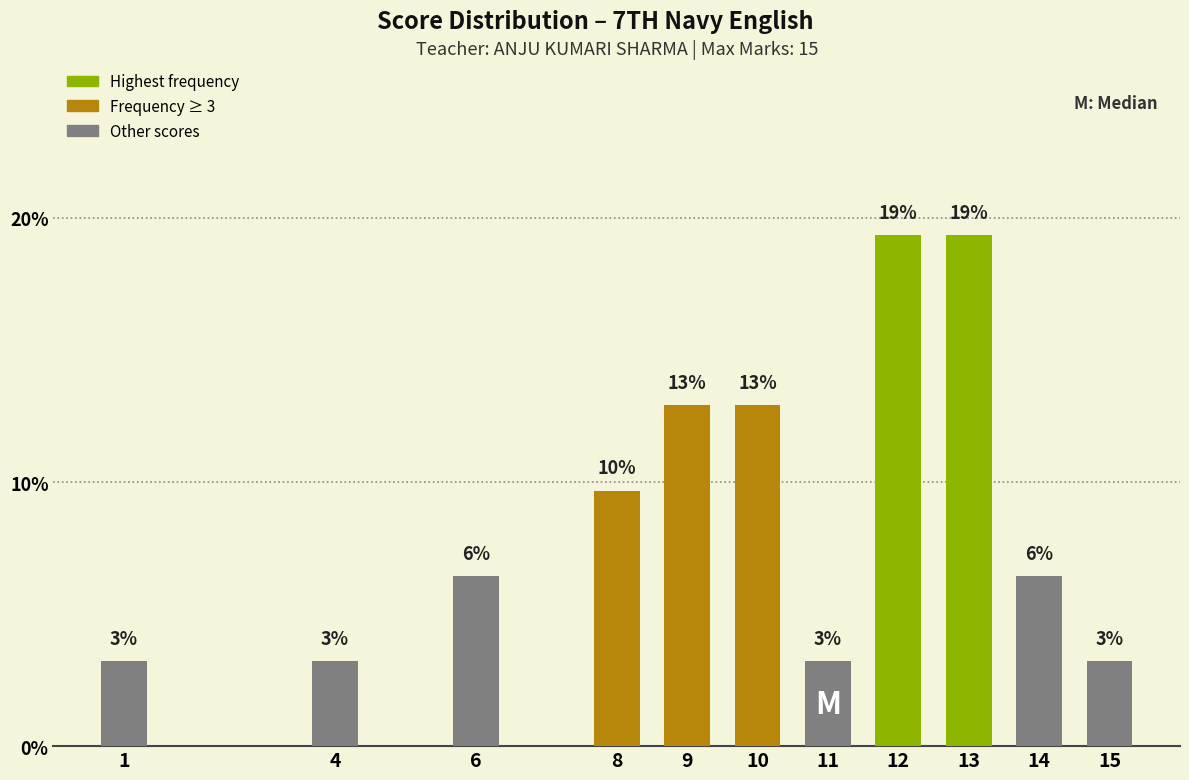

Which category has the highest value across all series?

12